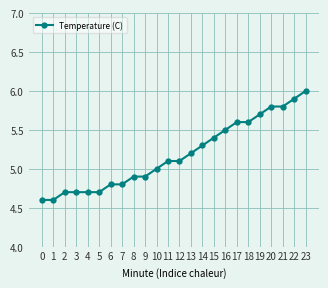

What is the average value?

5.2